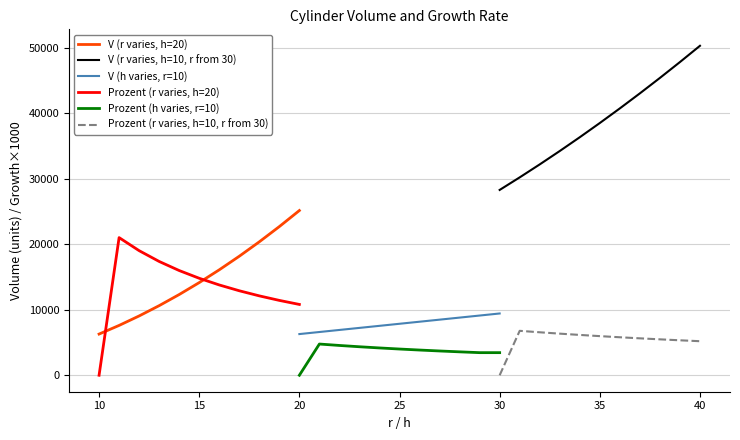

What is the highest value of the Prozent (h varies, r=10) series?

4761.9